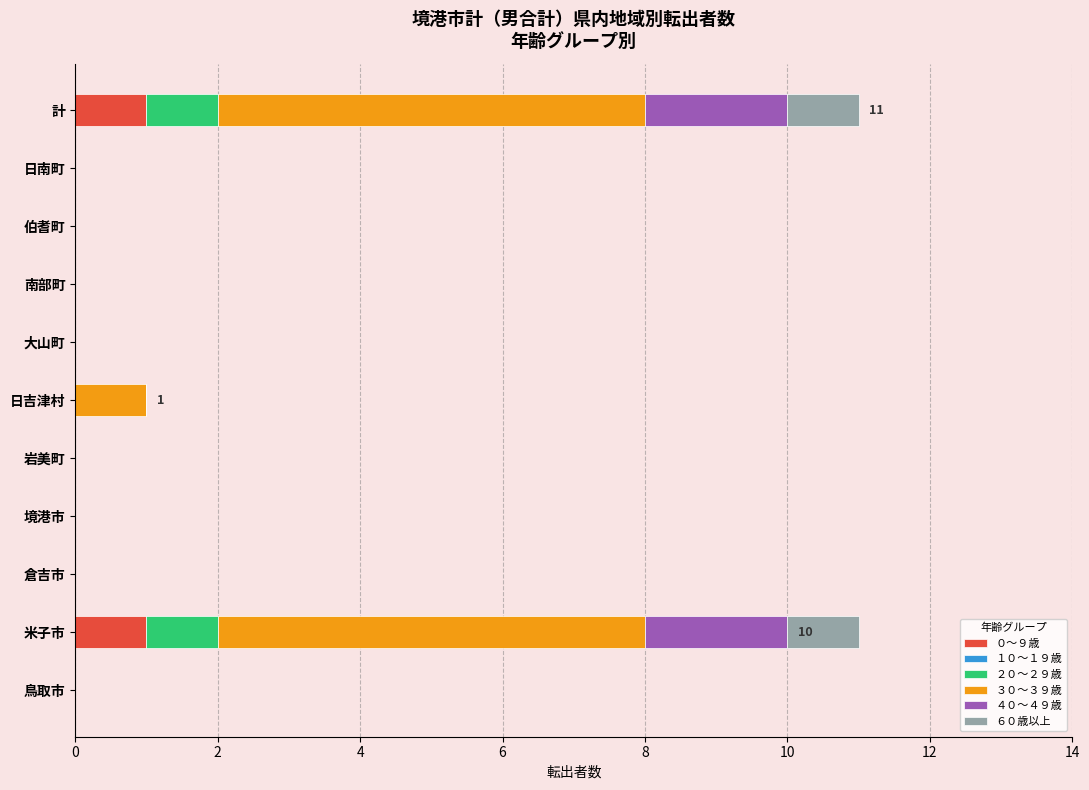

What is the total value across all series at 計?

11